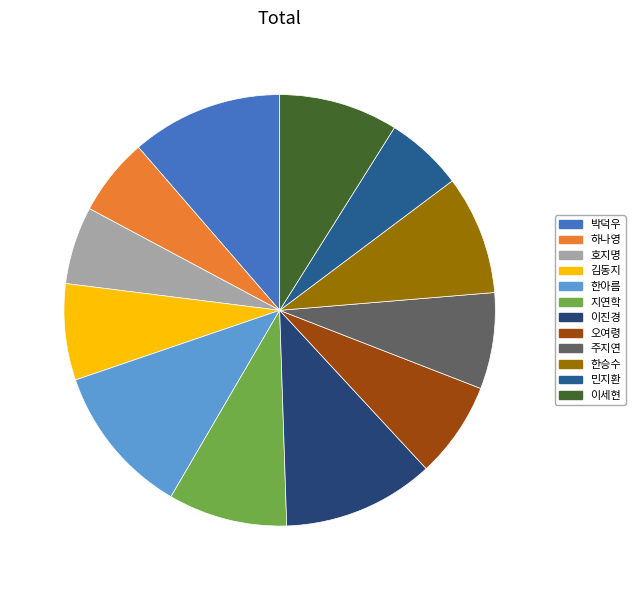

Rank the categories by value from highest to lowest.

박덕우, 한아름, 이진경, 지연학, 한승수, 이세현, 김동지, 오여령, 주지연, 하나영, 호지명, 민지환